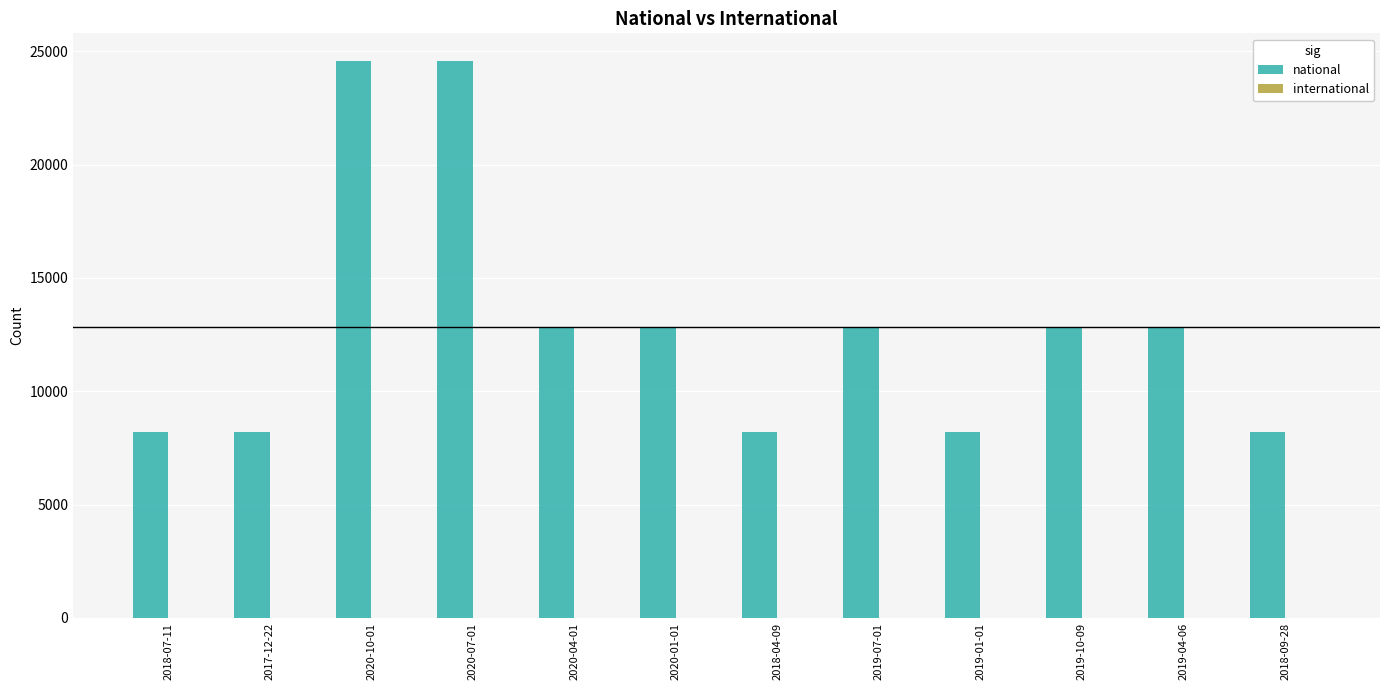

What is the value of the 9th bar from the left?

8184